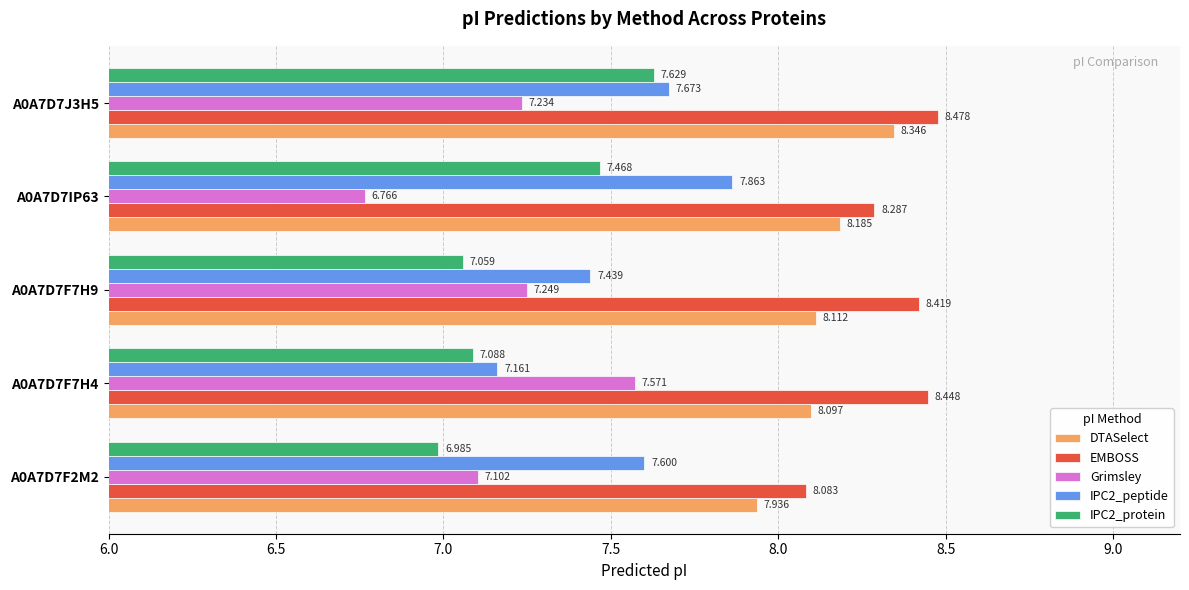

Rank the categories by Grimsley value from highest to lowest.

A0A7D7F7H4, A0A7D7F7H9, A0A7D7J3H5, A0A7D7F2M2, A0A7D7IP63